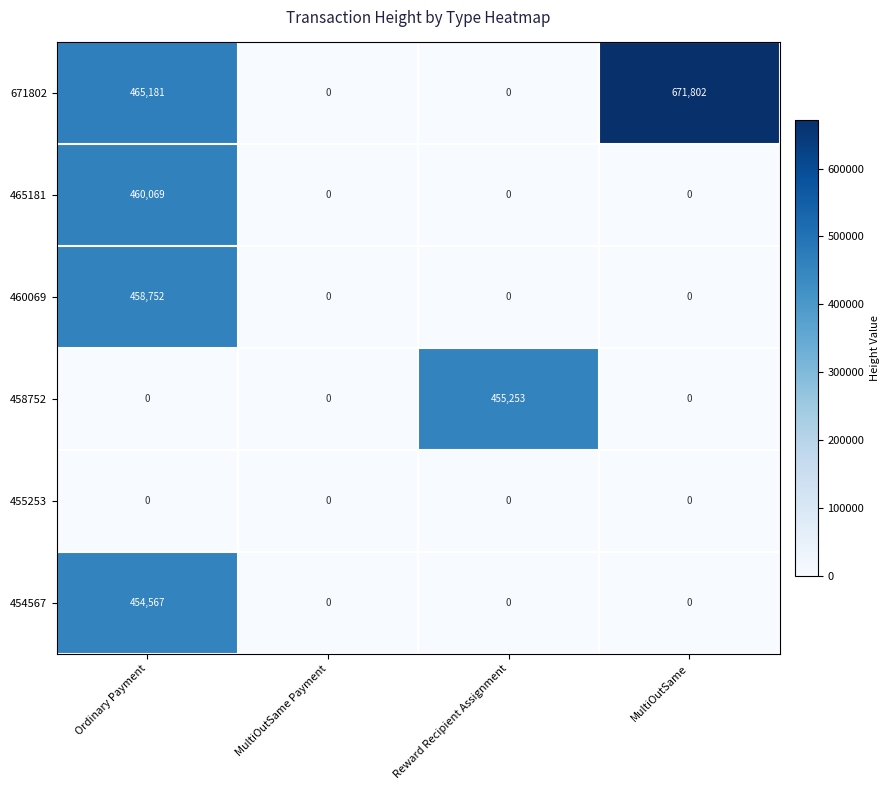

Which series changed the most between Ordinary Payment and Reward Recipient Assignment?

671802